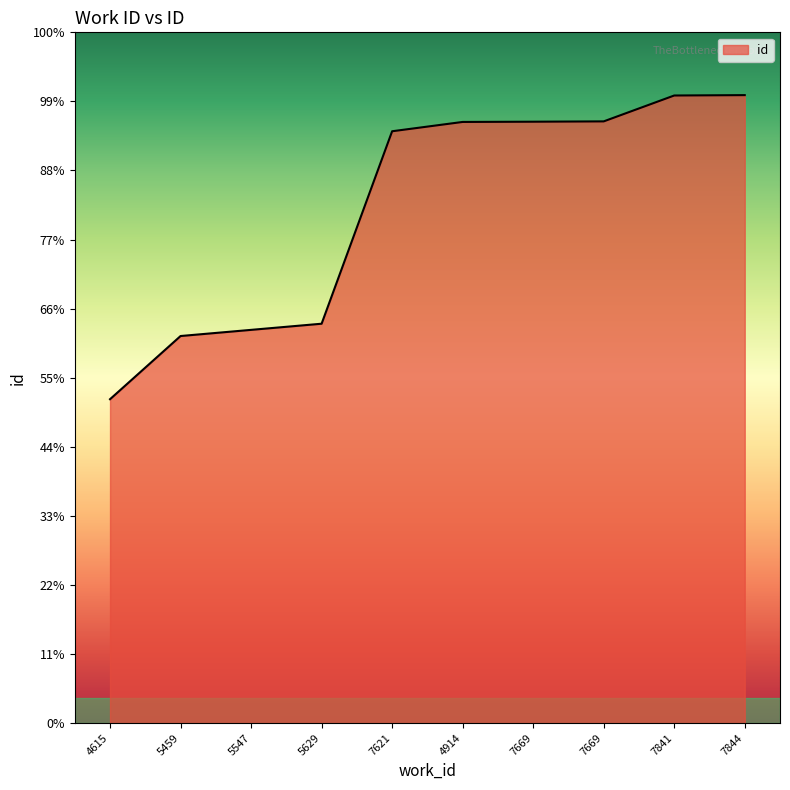

Reading left to right, extract all data points from this chart.

4615=12210	5459=14592	5547=14824	5629=15056	7621=22312	4914=22663	7669=22672	7669=22684	7841=23660	7844=23674